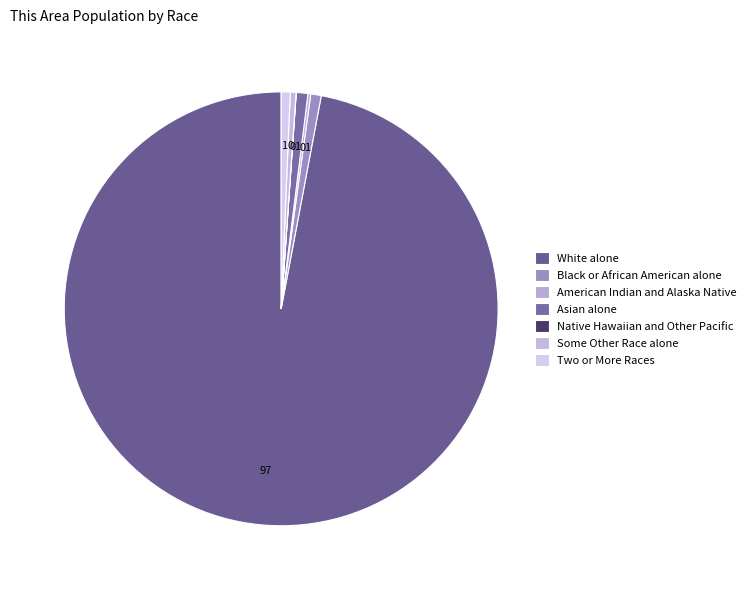

To the nearest percent, what is the difference between the largest and smallest slice percentages?

97%